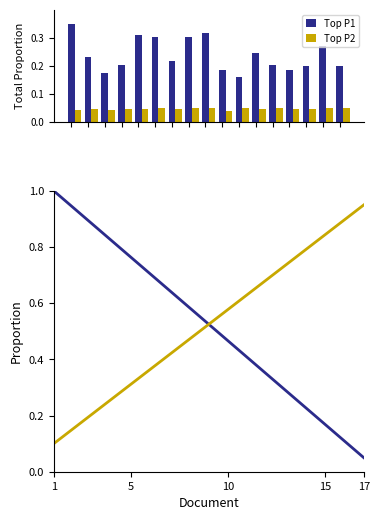

Which has a higher value, 10 or 9?

9